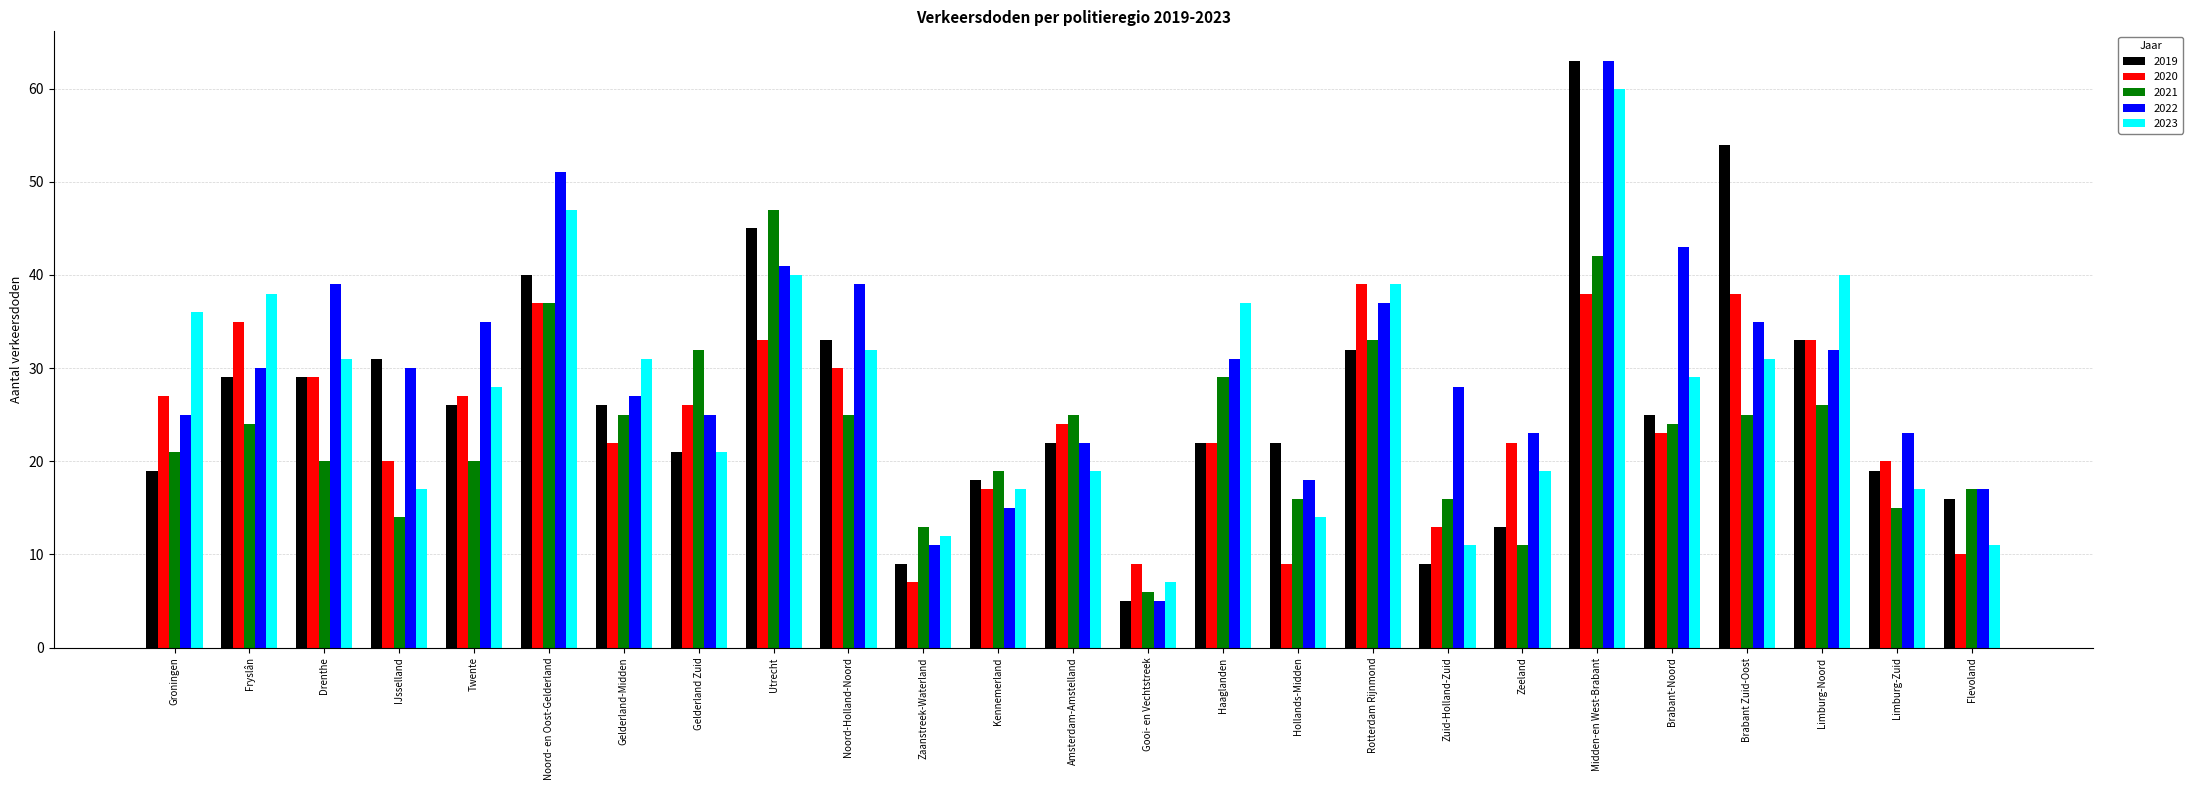

Where does the 2020 series first go above 24?

Groningen